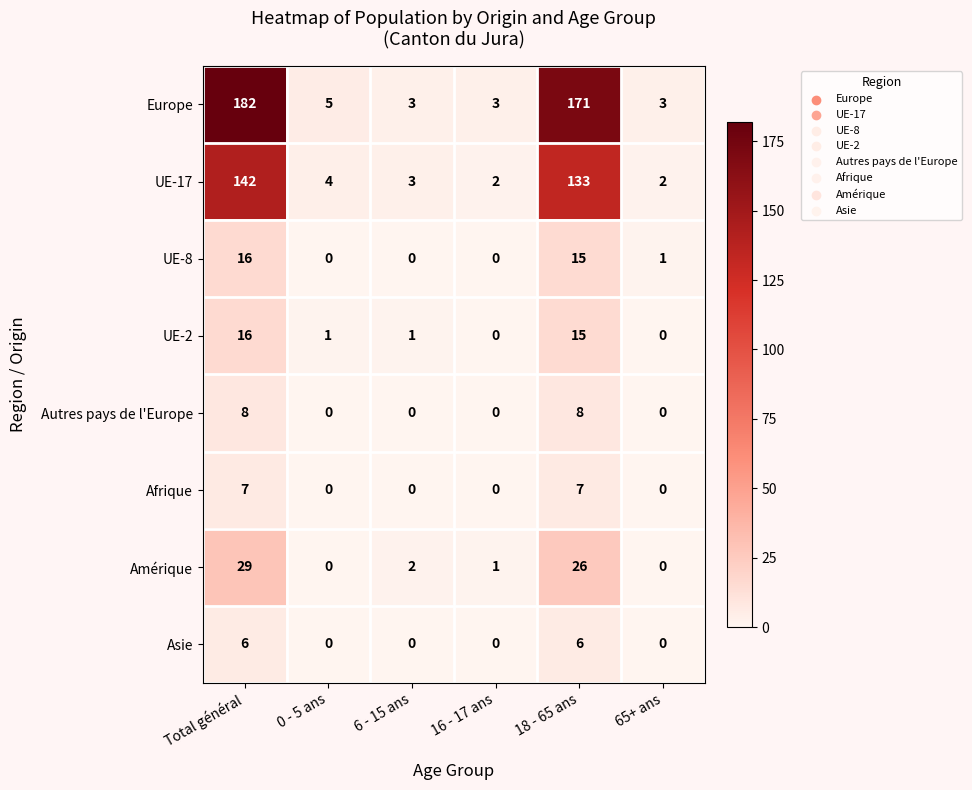

Is it true that Autres pays de l'Europe equals 4 at 0 - 5 ans?

False